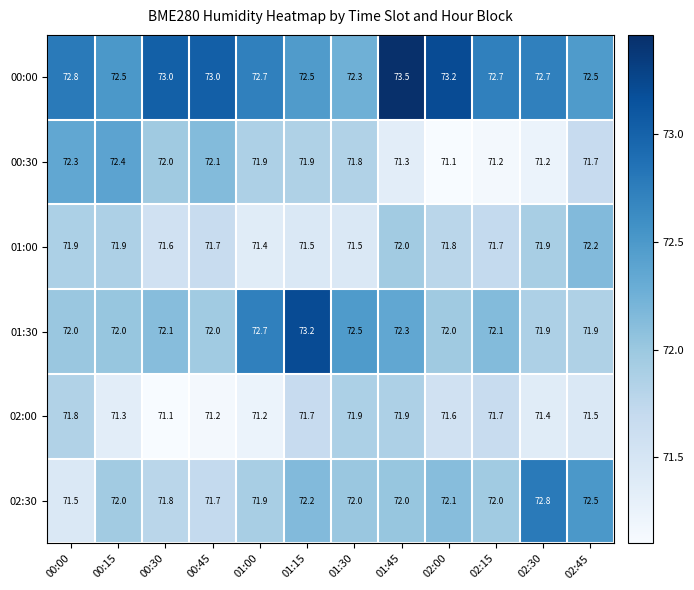

What is the sum of the 00:00 values at 02:45 and 02:30?

145.2